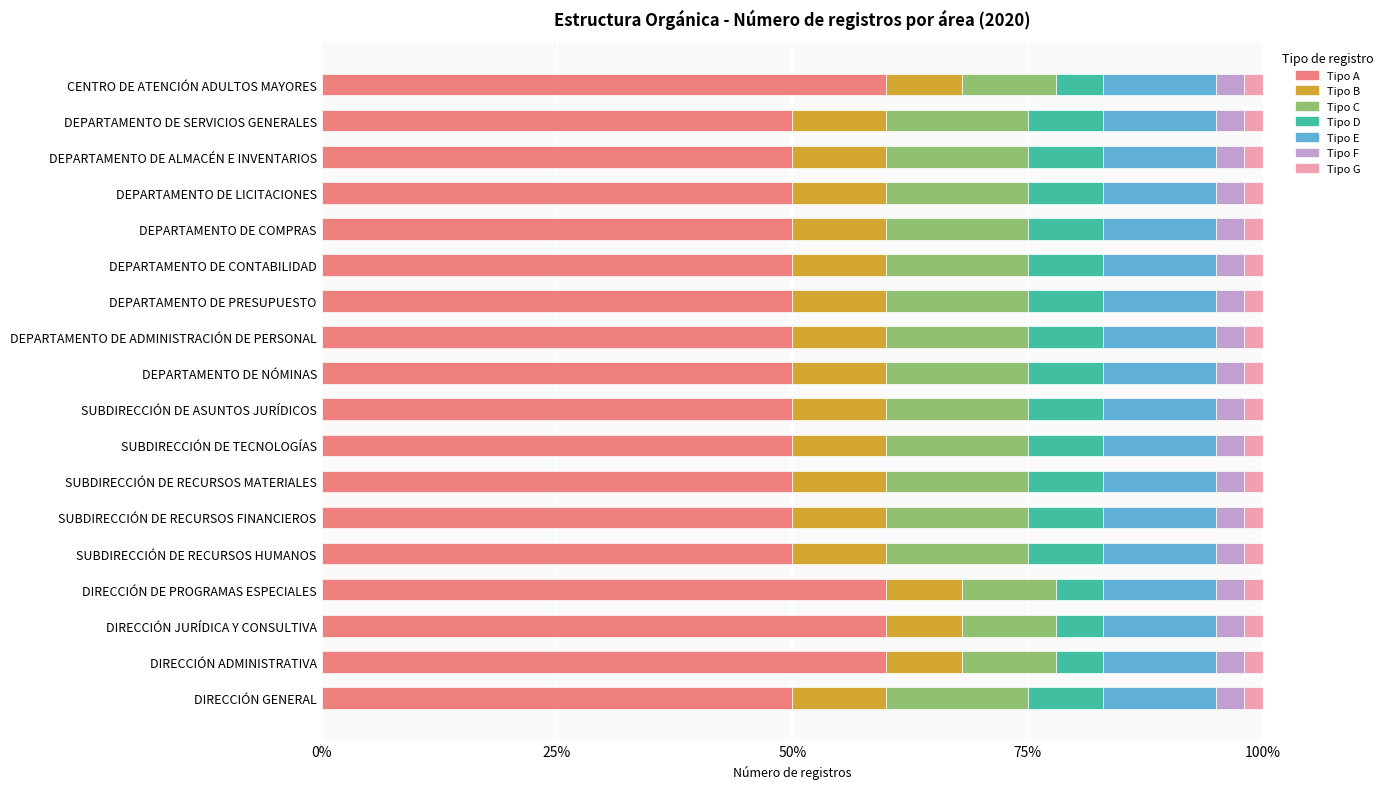

What are all the series names shown in the legend?

Tipo A, Tipo B, Tipo C, Tipo D, Tipo E, Tipo F, Tipo G